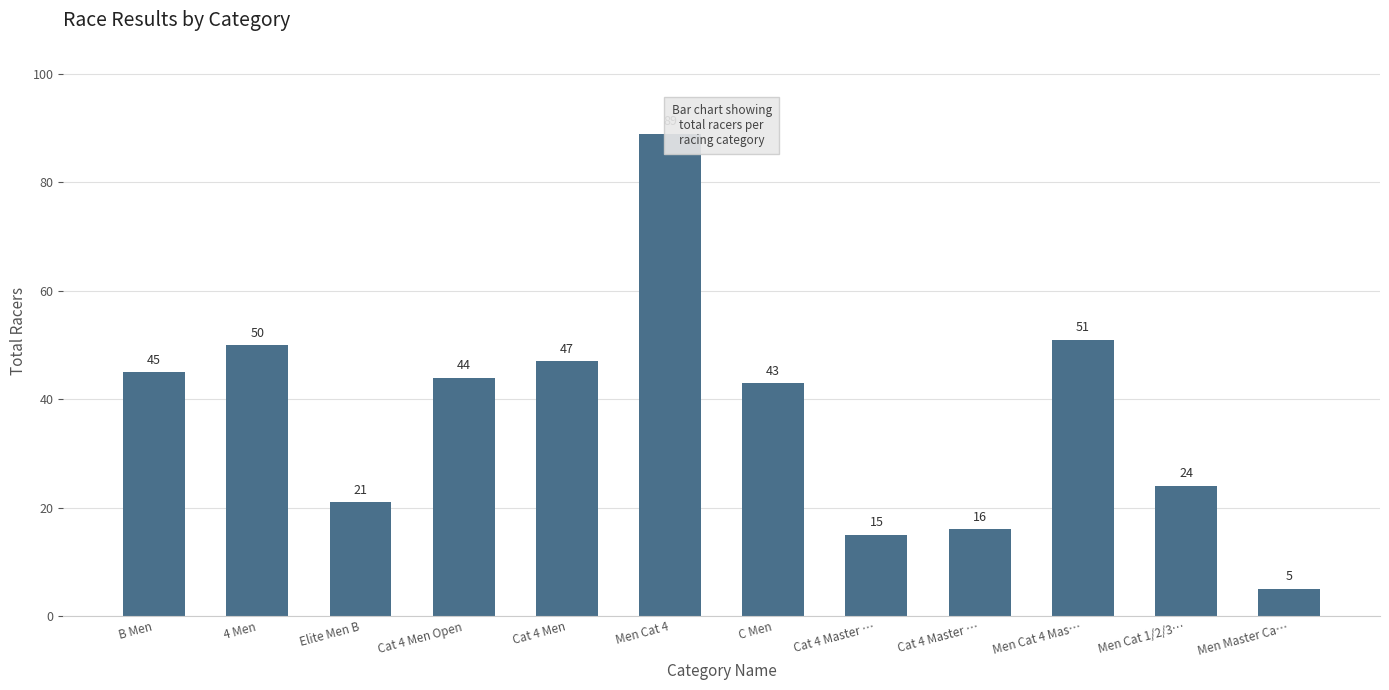

How many values are below 44?

6